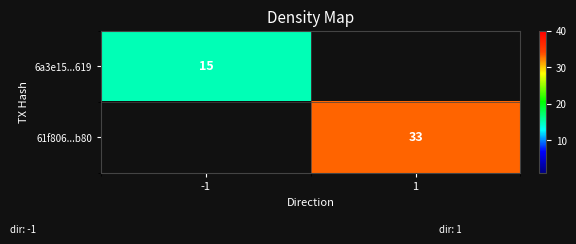

What is the total value across all series at 1?

33